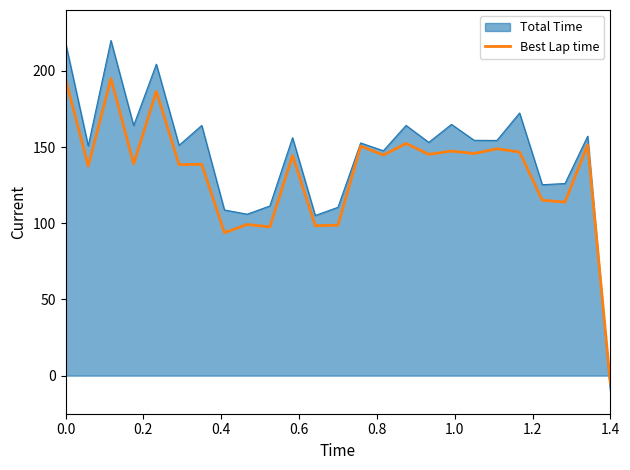

How many lines are shown in the chart?

2